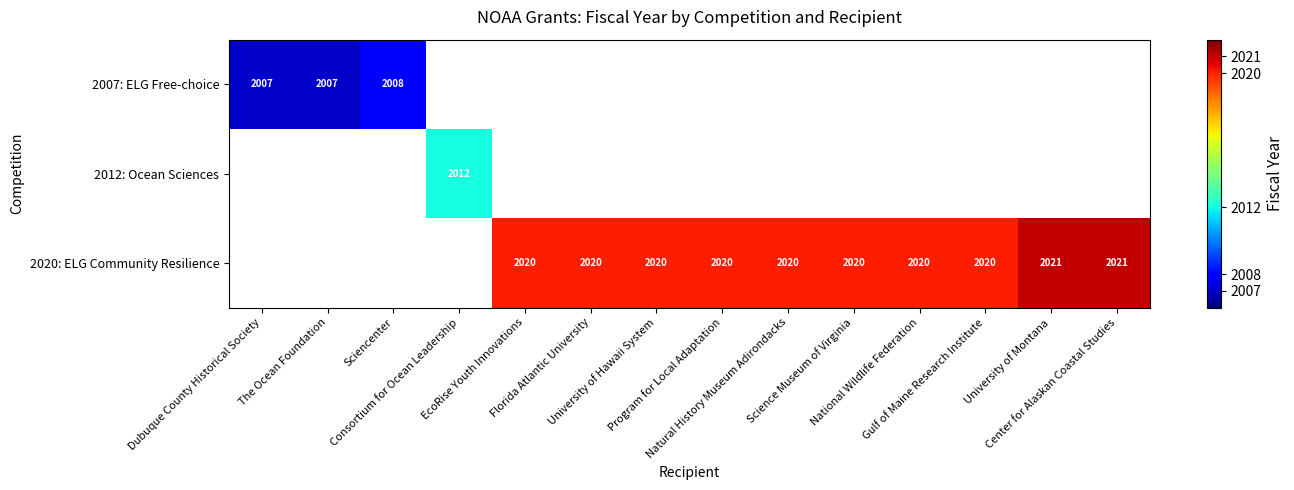

Which series has the widest spread of values?

2007: ELG Free-choice